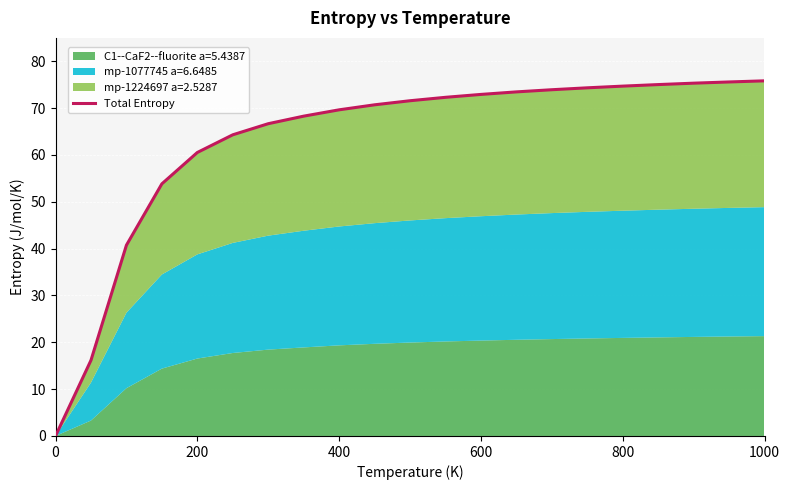

How many lines are shown in the chart?

1